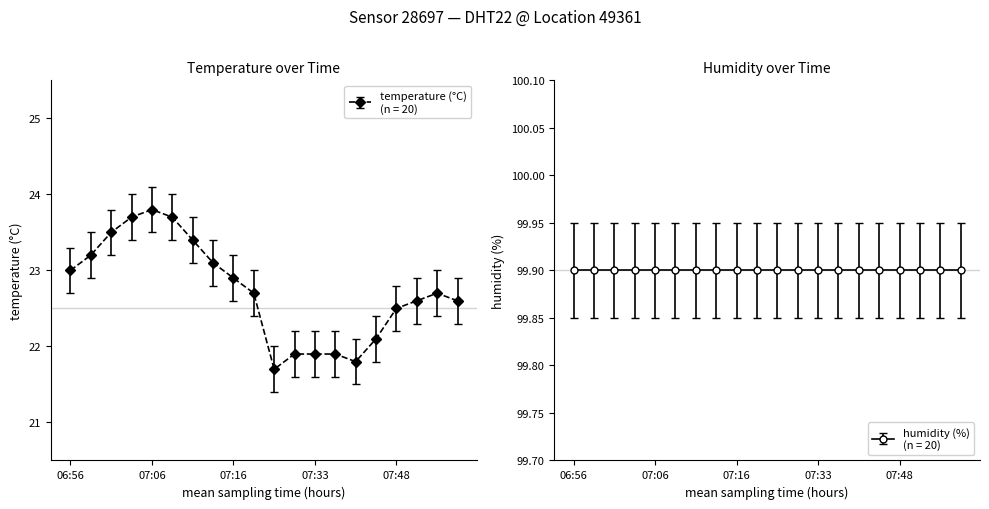

What is the minimum value shown in the chart?

21.7